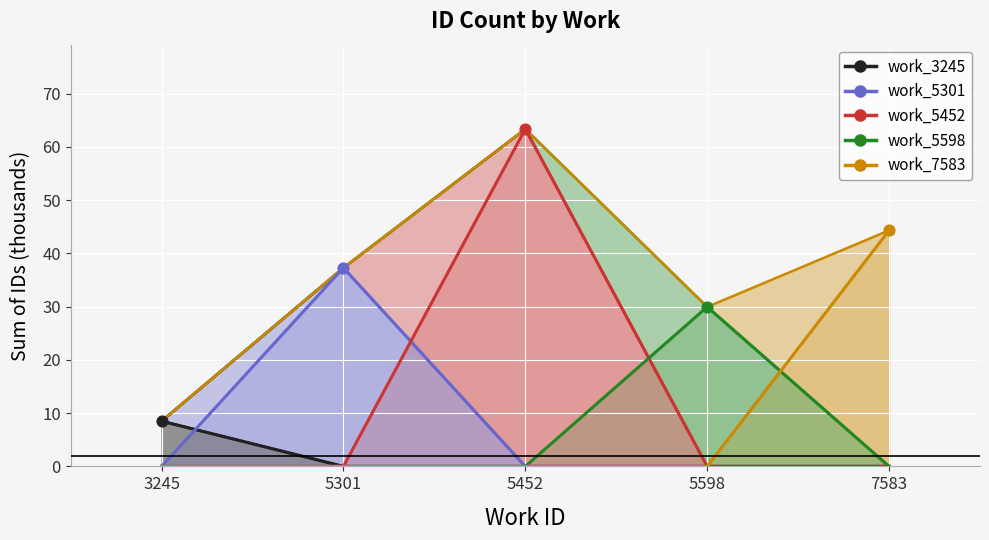

At which category is the sum across all series the highest?

5452